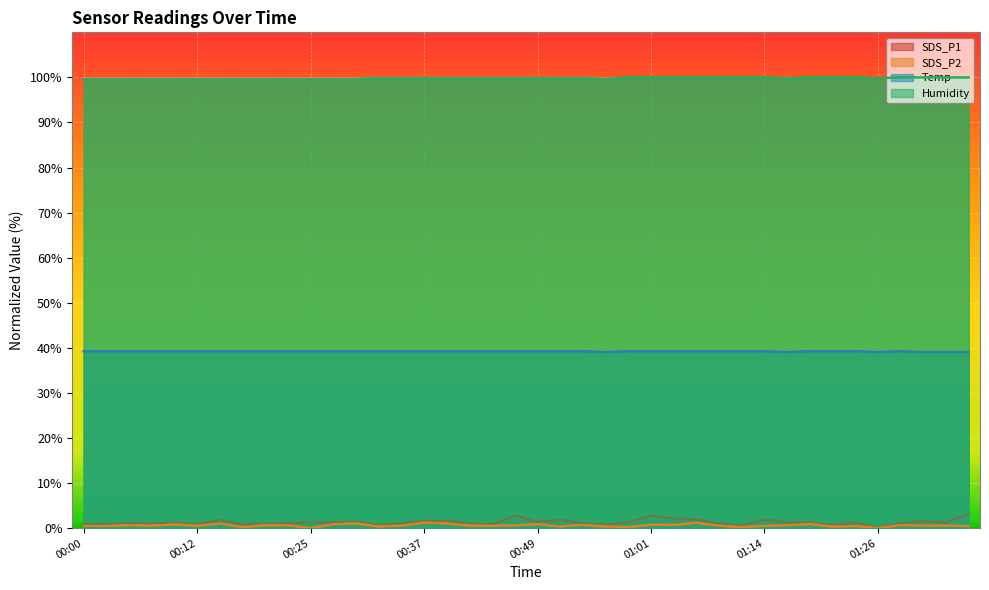

What is the total value across all series at 00:25?

140.1